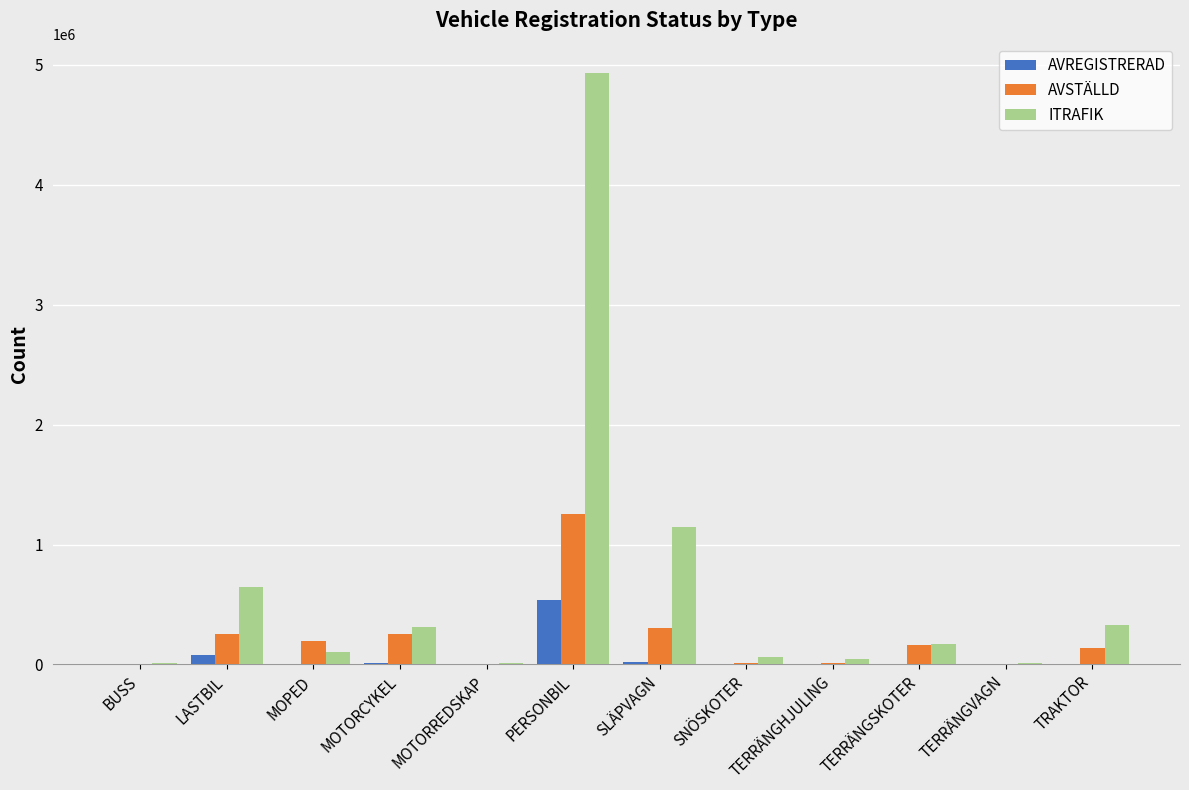

Count the number of categories in the chart.

12